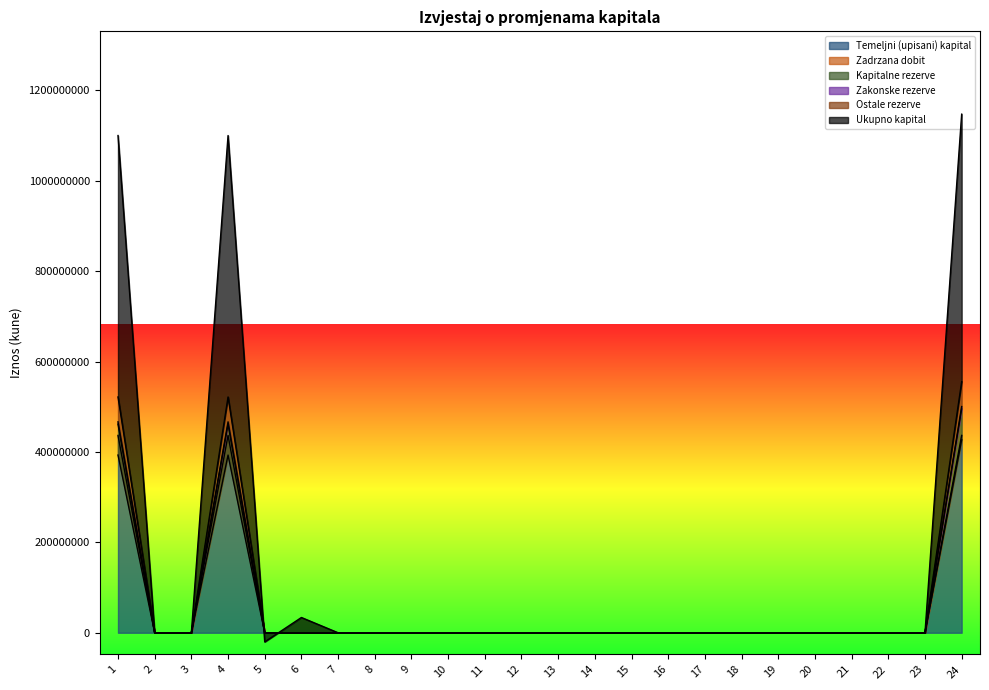

At which category does the chart reach its minimum across all series?

5